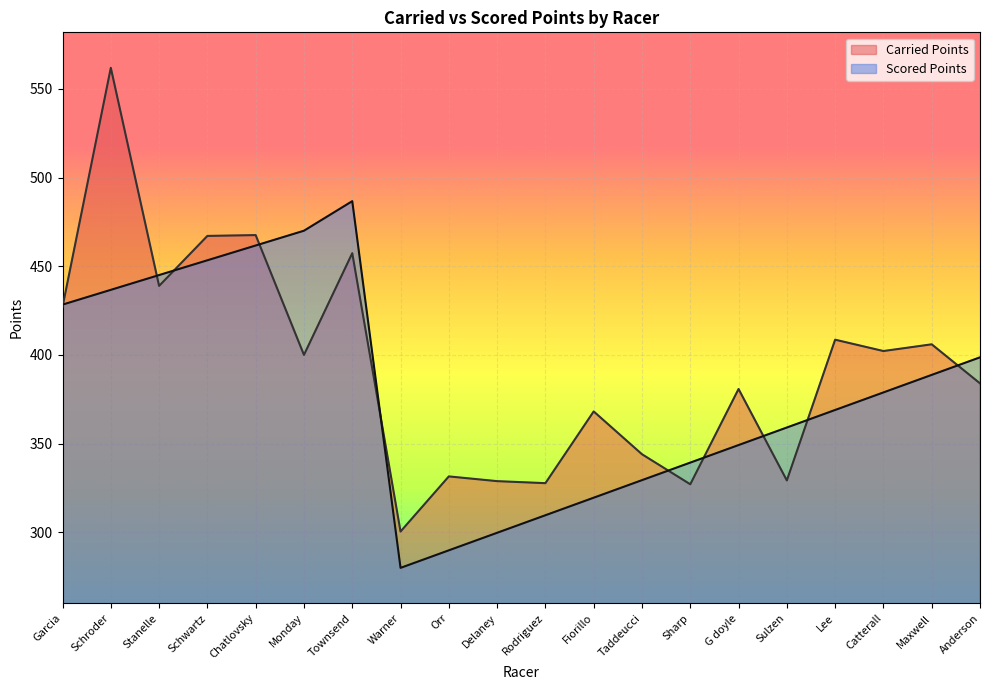

At which label is Carried Points closest to 431?

Garcia